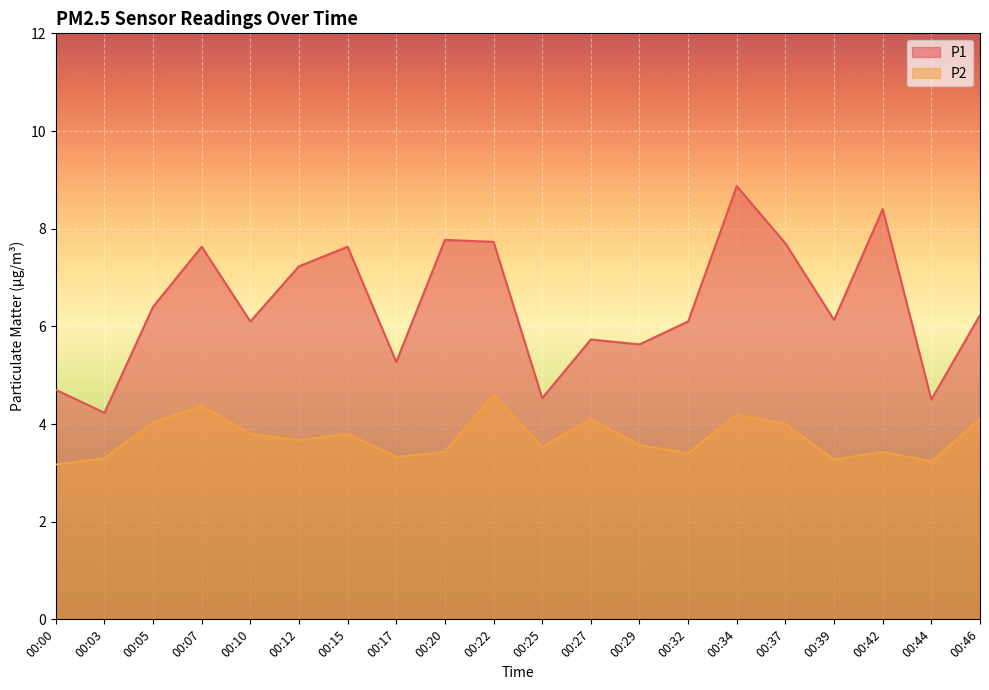

What are all the series names shown in the legend?

P1, P2